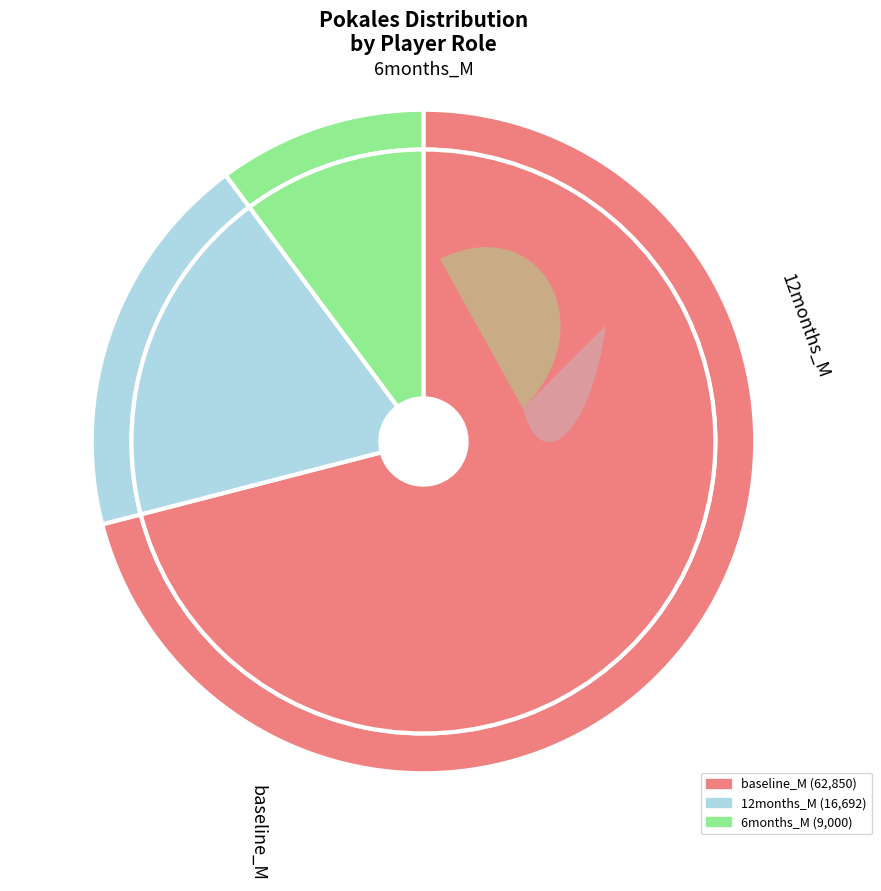

Is Tiburon Evil503 the majority of the pie?

No